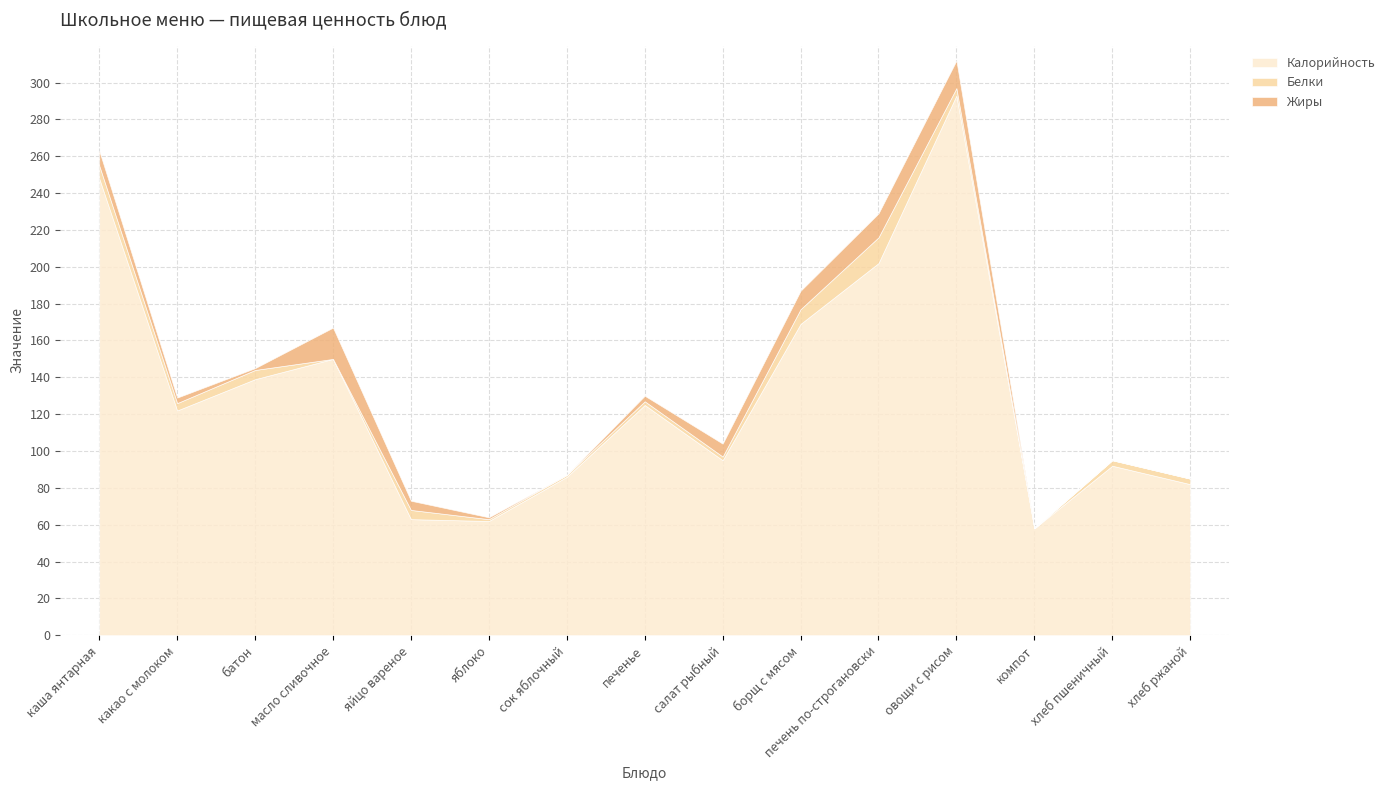

What is the difference between the Калорийность values at салат рыбный and яблоко?

33